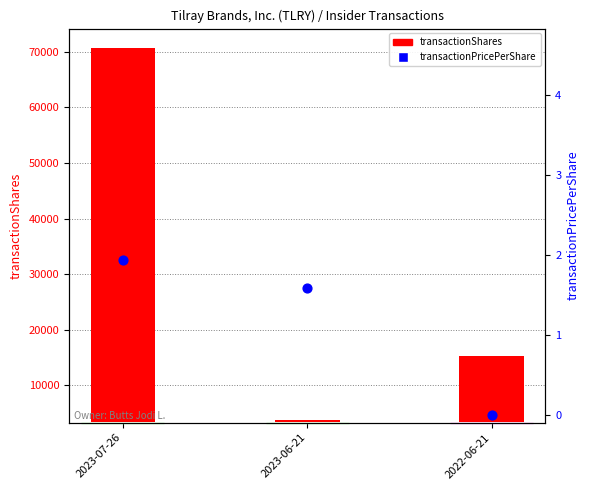

At which category is the sum across all series the highest?

2023-07-26